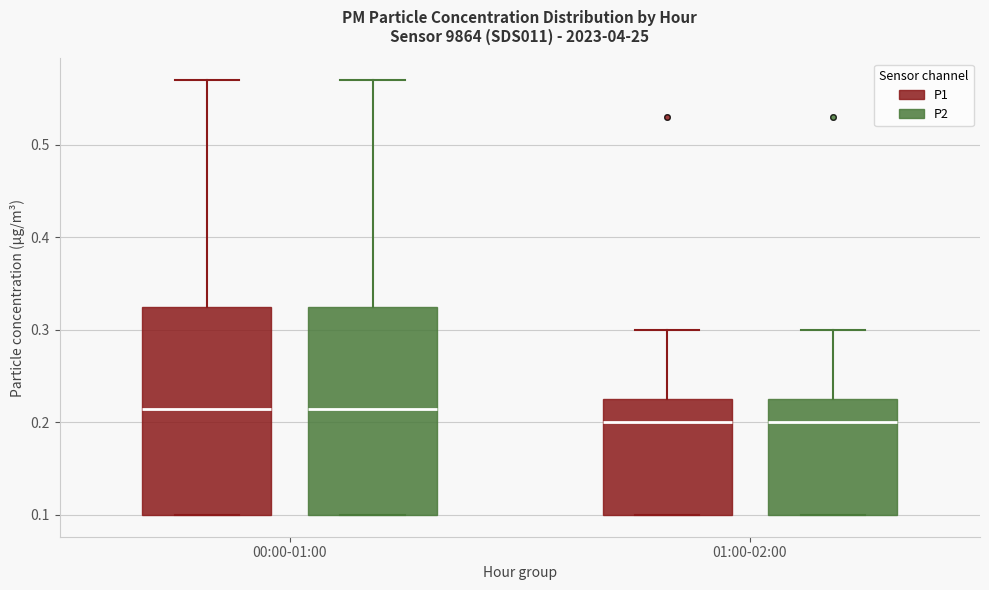

Reading left to right, transcribe this box plot: for each box, give where its median line is, the range the box spans, and where its two whiskers end, as read against the y-axis. The values are not printed on the chart, so give them approximately, as read against the axis.

00:00-01:00 (P1): median 0.22, box 0.10 to 0.33, whiskers 0.10 to 0.57
00:00-01:00 (P2): median 0.22, box 0.10 to 0.33, whiskers 0.10 to 0.57
01:00-02:00 (P1): median 0.20, box 0.10 to 0.23, whiskers 0.10 to 0.30
01:00-02:00 (P2): median 0.20, box 0.10 to 0.23, whiskers 0.10 to 0.30